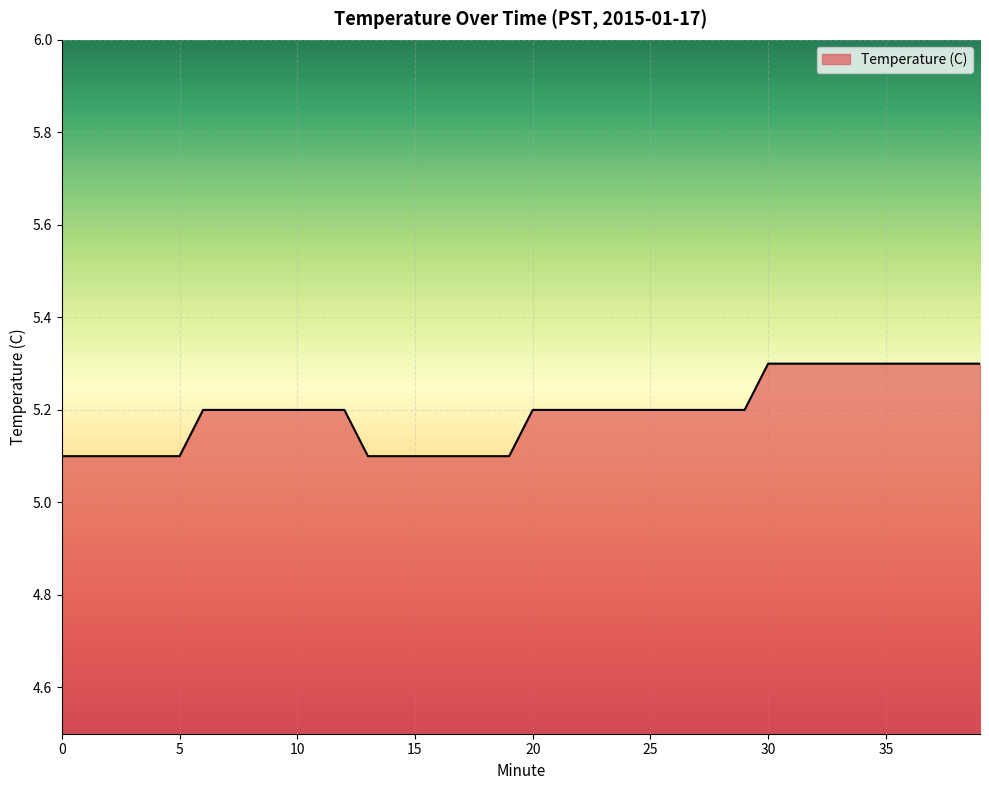

What is the minimum value shown in the chart?

5.1